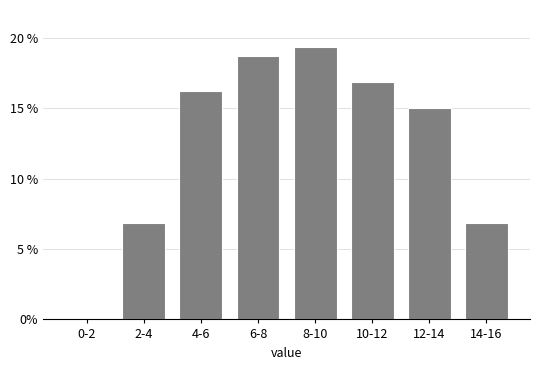

Between 2-4 and 6-8, which is larger?

6-8